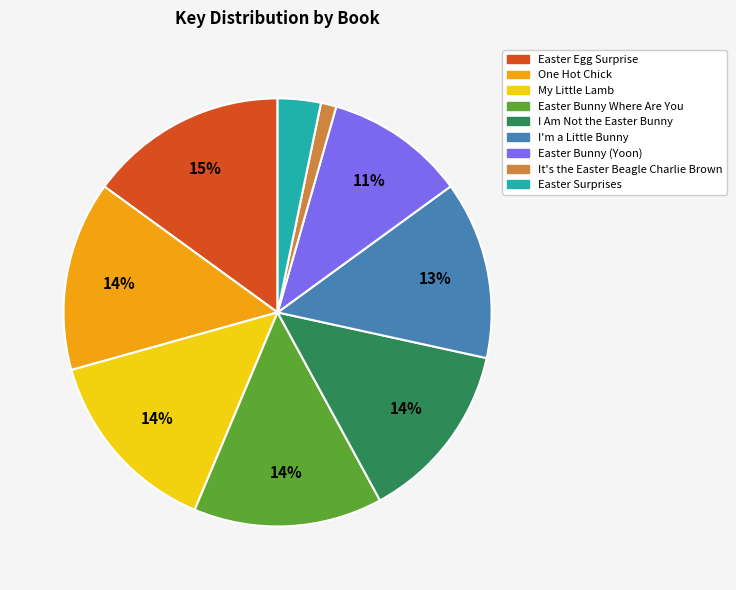

How many segments does this pie chart have?

9